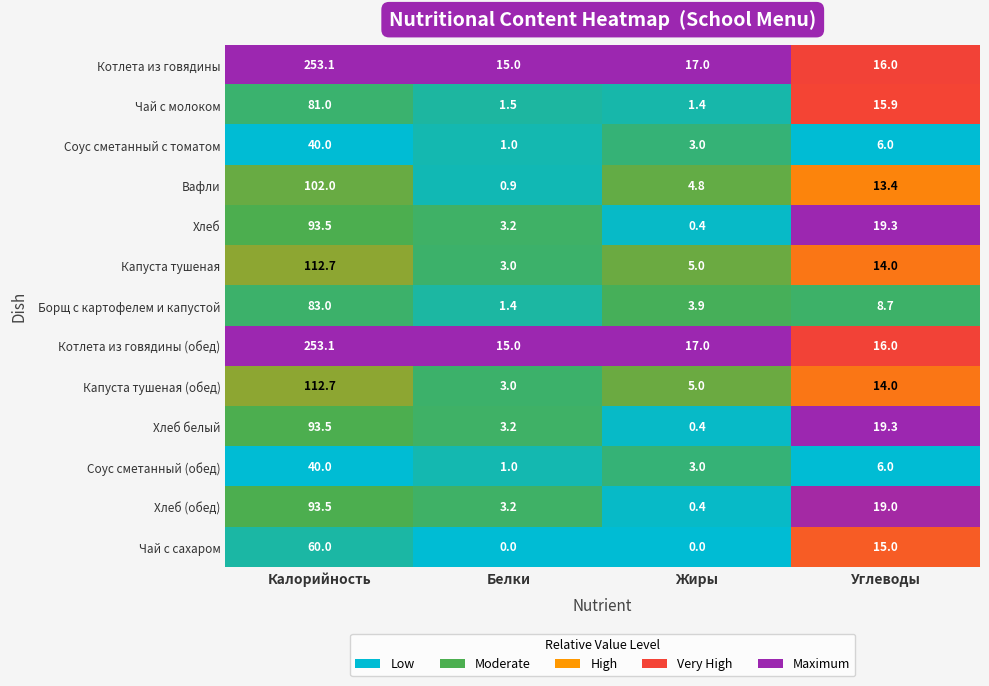

What is the sum of all Соус сметанный с томатом values?

50.0